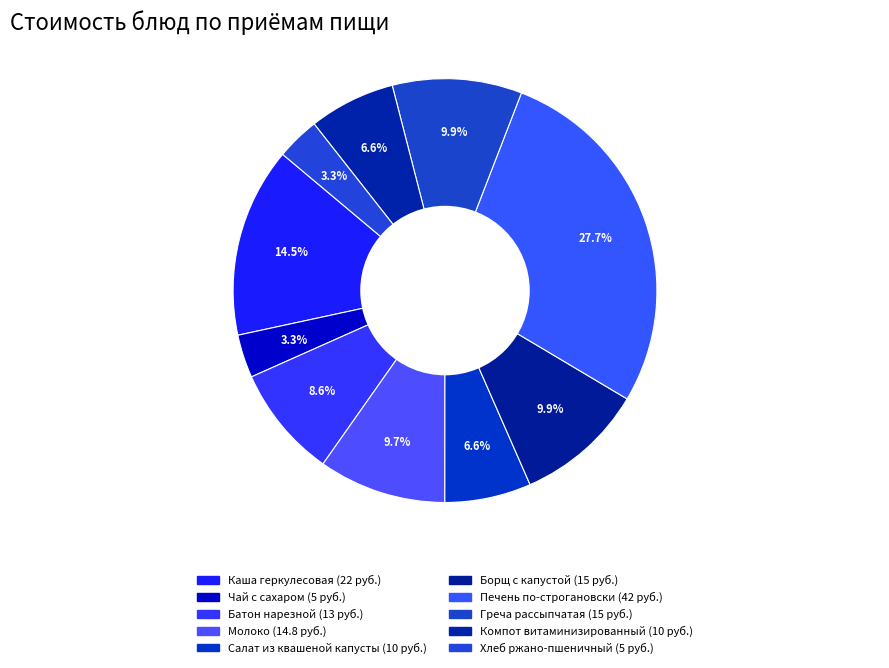

How many slices are in this pie chart?

10